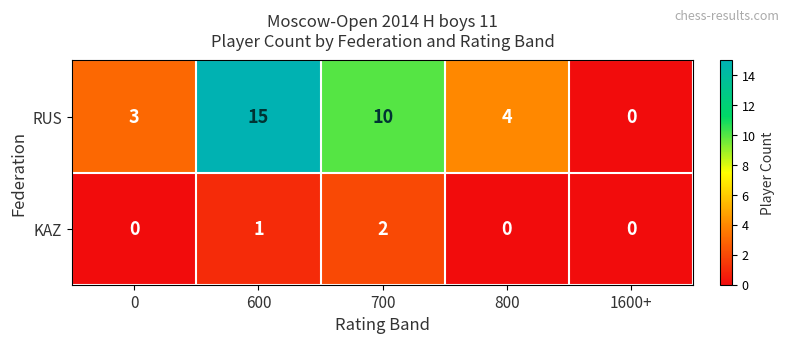

Which series has the widest spread of values?

RUS